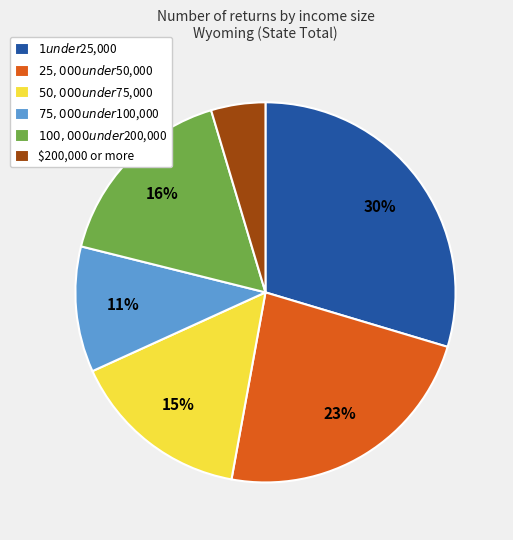

True or false: $50,000 under $75,000 accounts for 26% of the total.

False